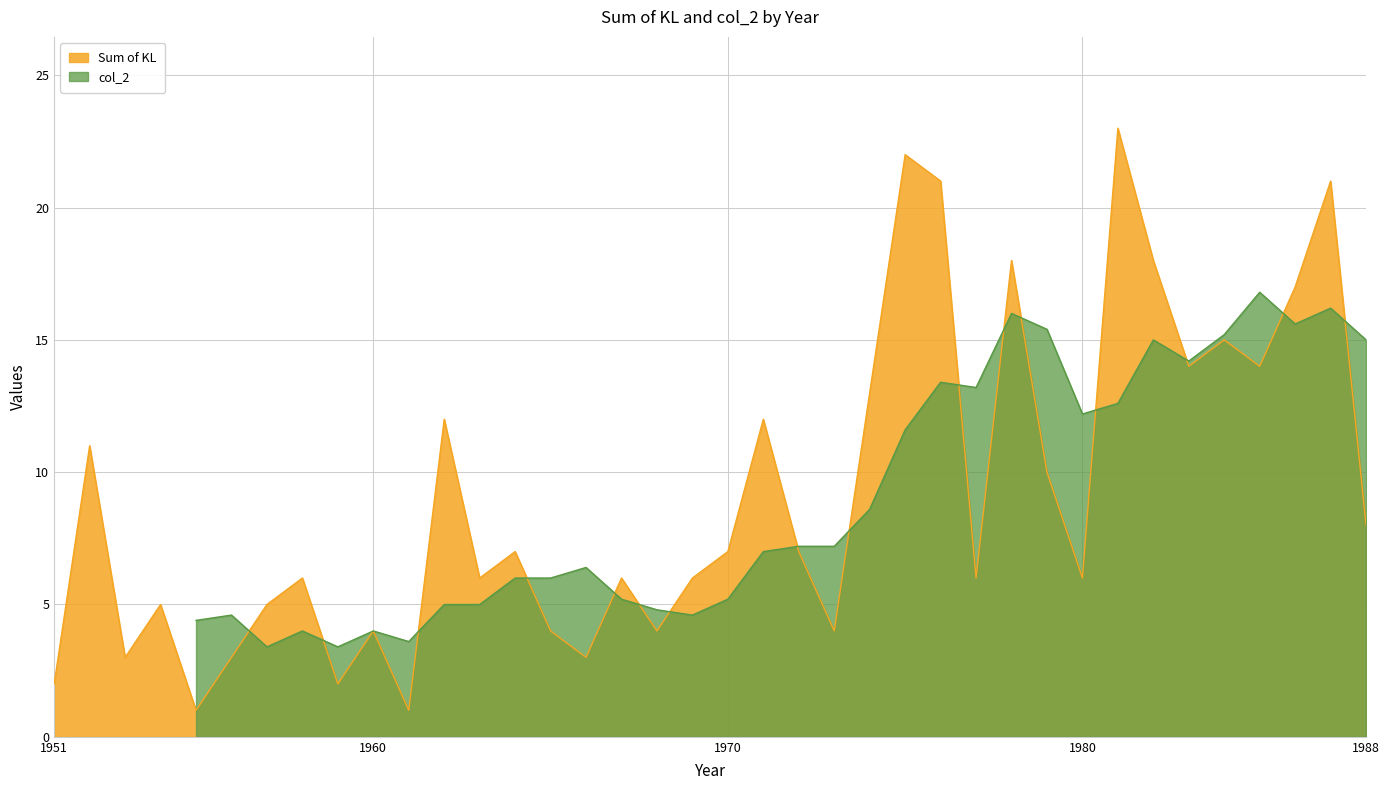

What is the maximum value for Sum of KL?

23